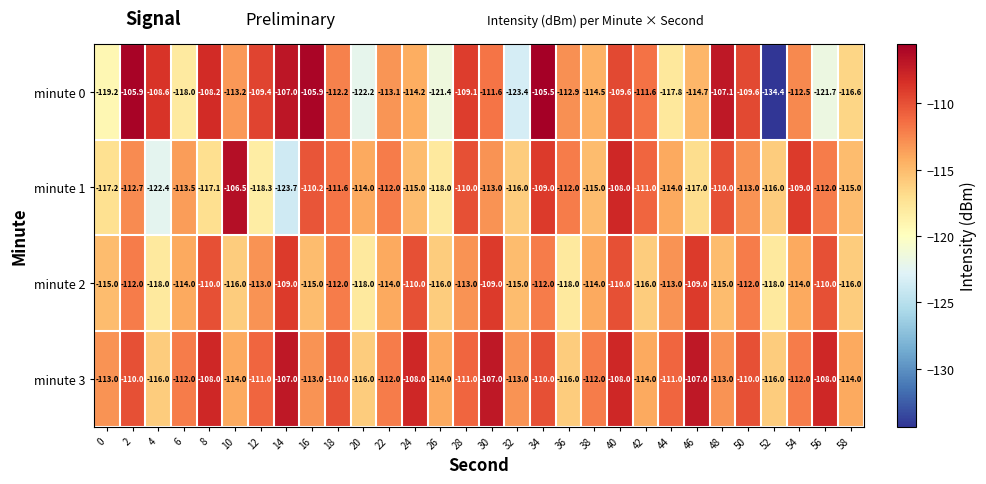

The minute 3 series shows -190.1 at 46. True or false?

False